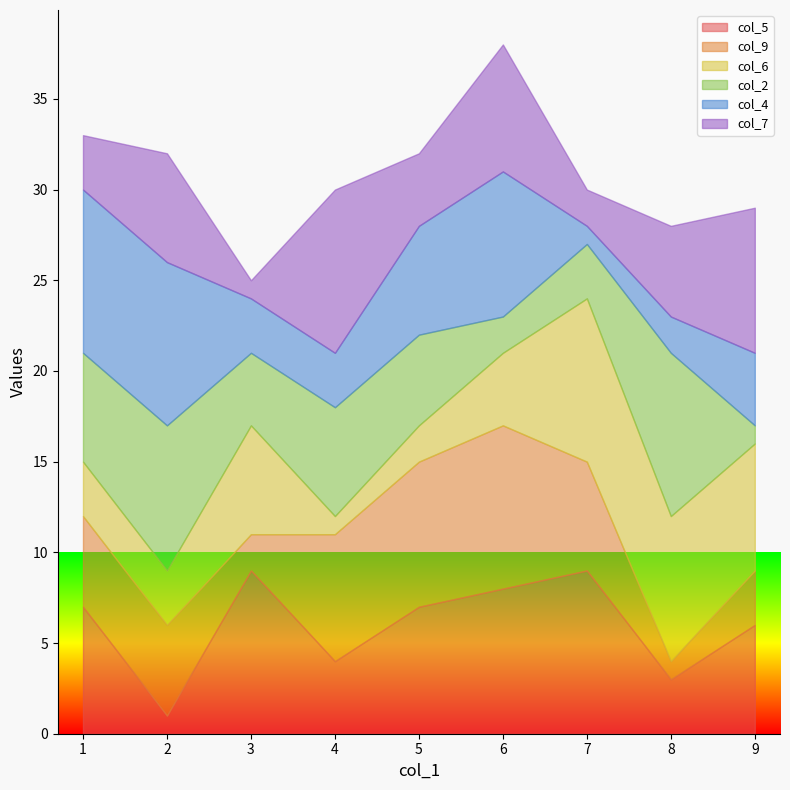

Rank the categories by col_6 value from lowest to highest.

4, 5, 1, 2, 6, 3, 9, 8, 7